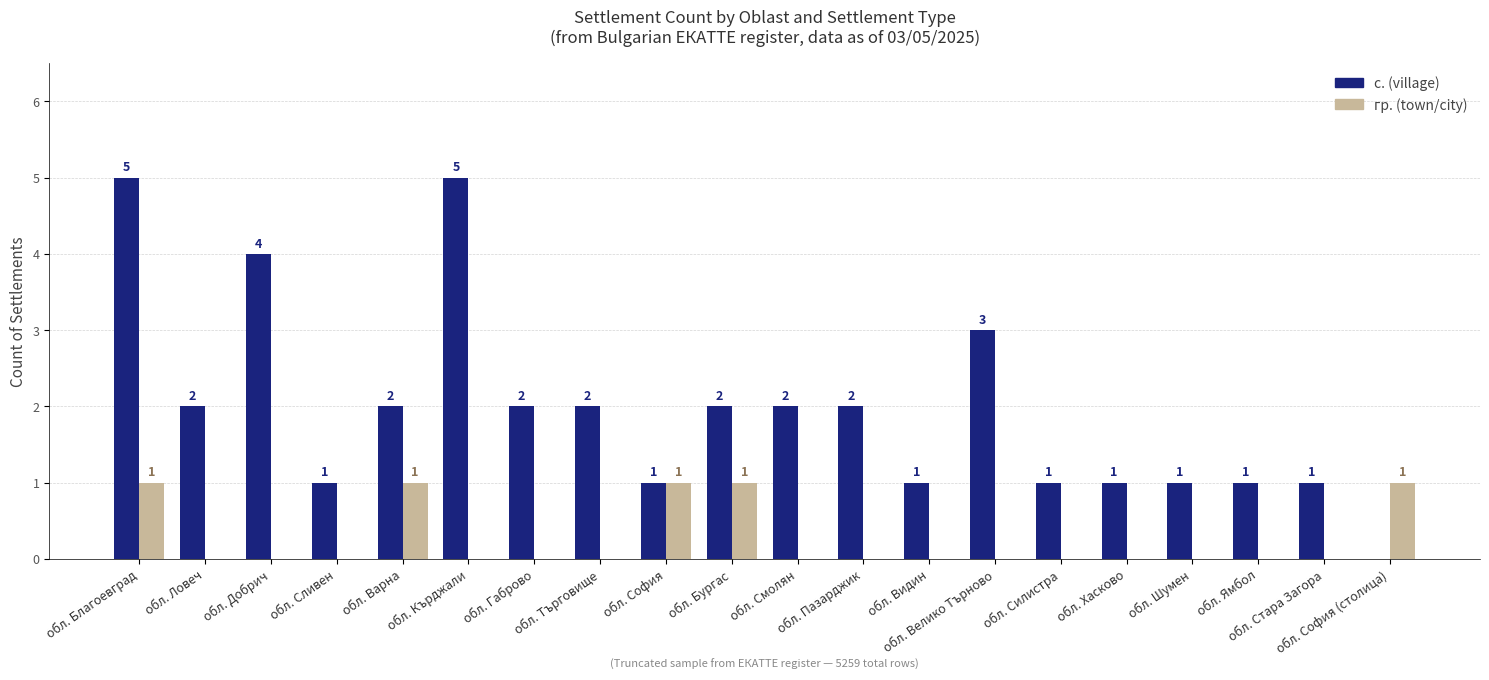

Reading left to right, extract all data points from this chart.

с. (village): обл. Благоевград=5	обл. Ловеч=2	обл. Добрич=4	обл. Сливен=1	обл. Варна=2	обл. Кърджали=5	обл. Габрово=2	обл. Търговище=2	обл. София=1	обл. Бургас=2	обл. Смолян=2	обл. Пазарджик=2	обл. Видин=1	обл. Велико Търново=3	обл. Силистра=1	обл. Хасково=1	обл. Шумен=1	обл. Ямбол=1	обл. Стара Загора=1	обл. София (столица)=0
гр. (town/city): обл. Благоевград=1	обл. Ловеч=0	обл. Добрич=0	обл. Сливен=0	обл. Варна=1	обл. Кърджали=0	обл. Габрово=0	обл. Търговище=0	обл. София=1	обл. Бургас=1	обл. Смолян=0	обл. Пазарджик=0	обл. Видин=0	обл. Велико Търново=0	обл. Силистра=0	обл. Хасково=0	обл. Шумен=0	обл. Ямбол=0	обл. Стара Загора=0	обл. София (столица)=1